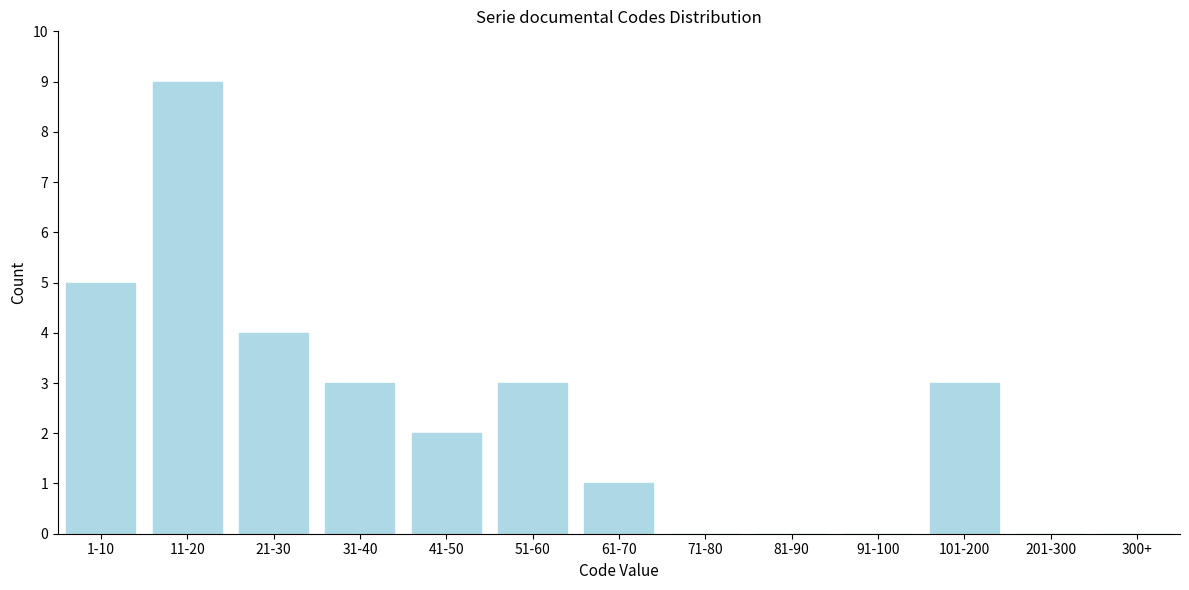

Reading left to right, transcribe all the data shown in this chart.

1-10=5	11-20=9	21-30=4	31-40=3	41-50=2	51-60=3	61-70=1	71-80=0	81-90=0	91-100=0	101-200=3	201-300=0	300+=0